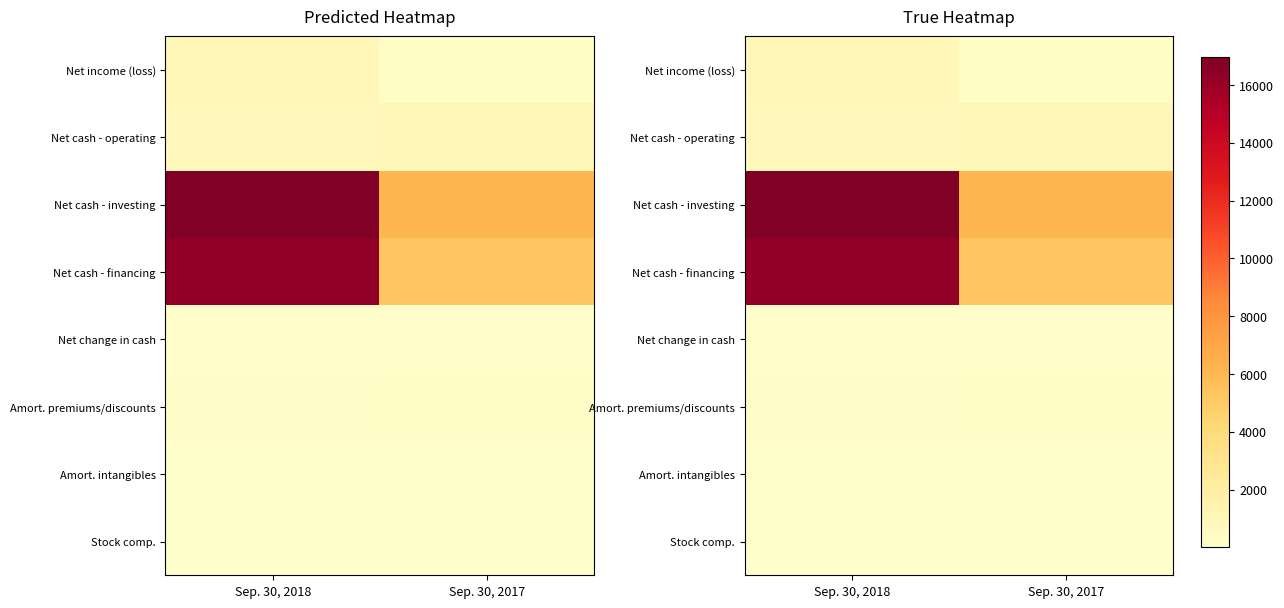

How many Net cash - investing values are between 6155 and 16957?

2